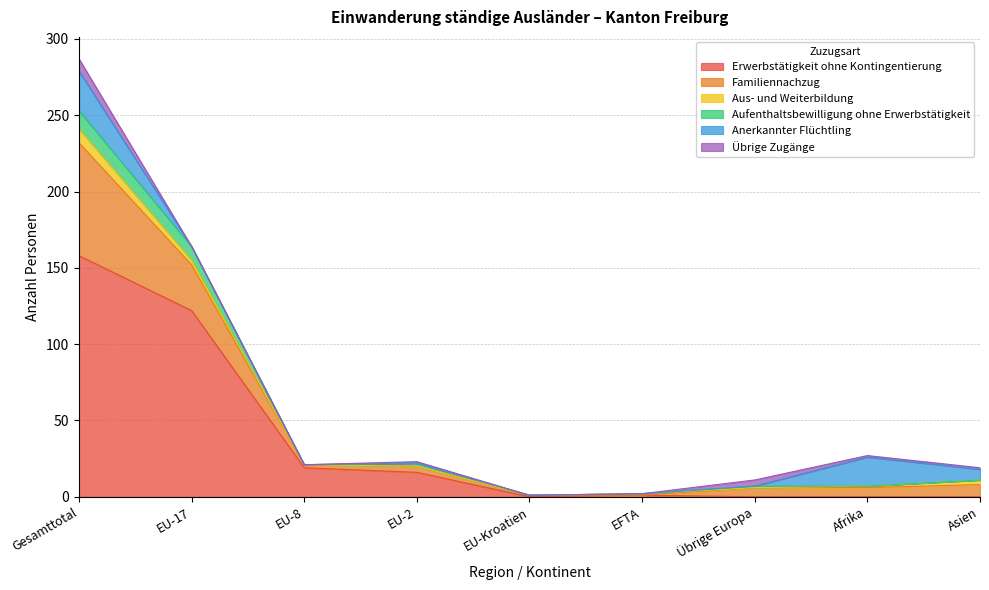

Is it true that Erwerbstätigkeit ohne Kontingentierung equals 93 at Asien?

False